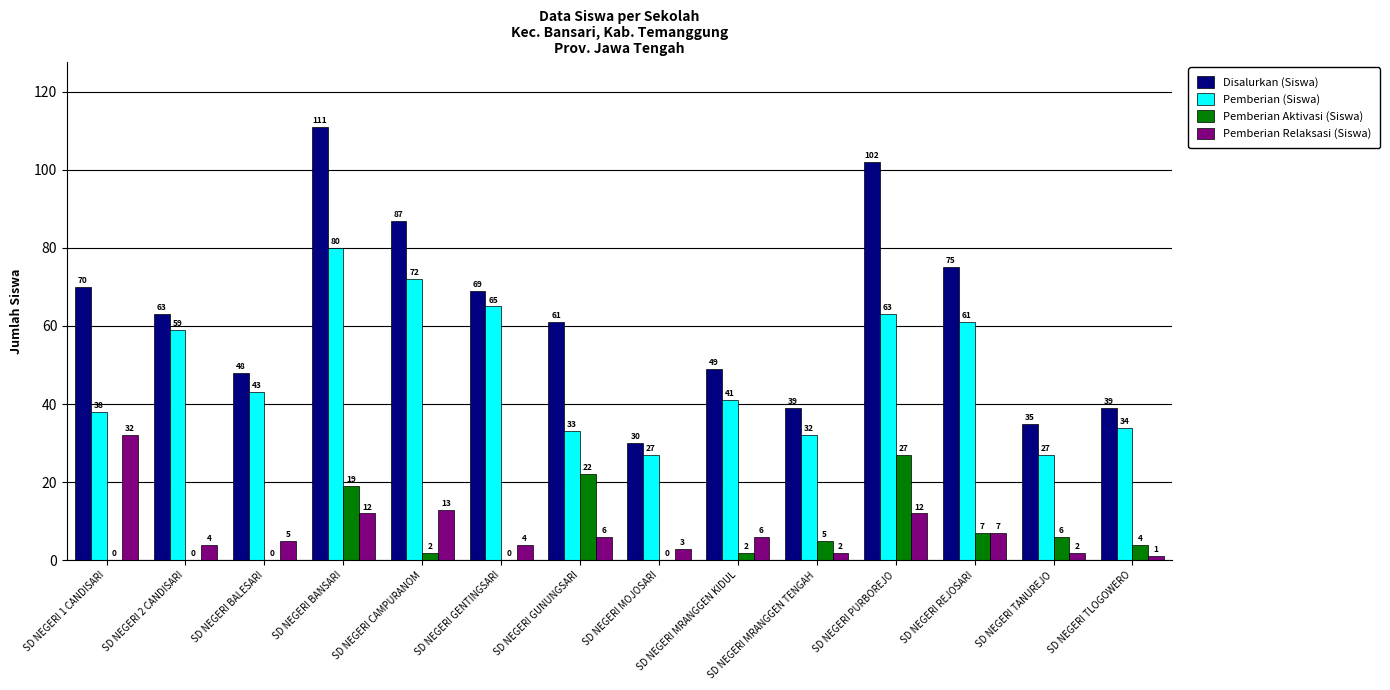

Which series has the widest spread of values?

Disalurkan (Siswa)